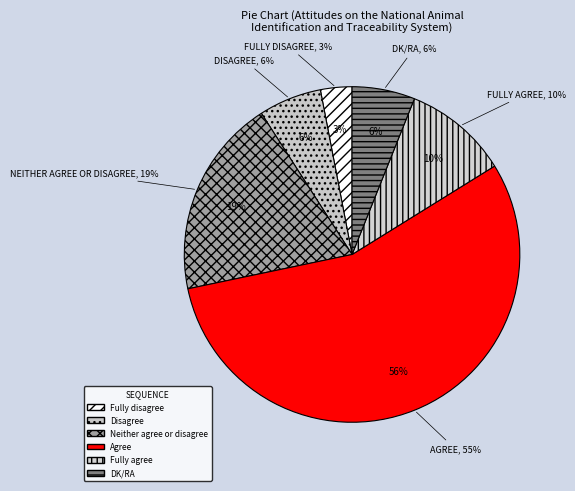

How many segments does this pie chart have?

6